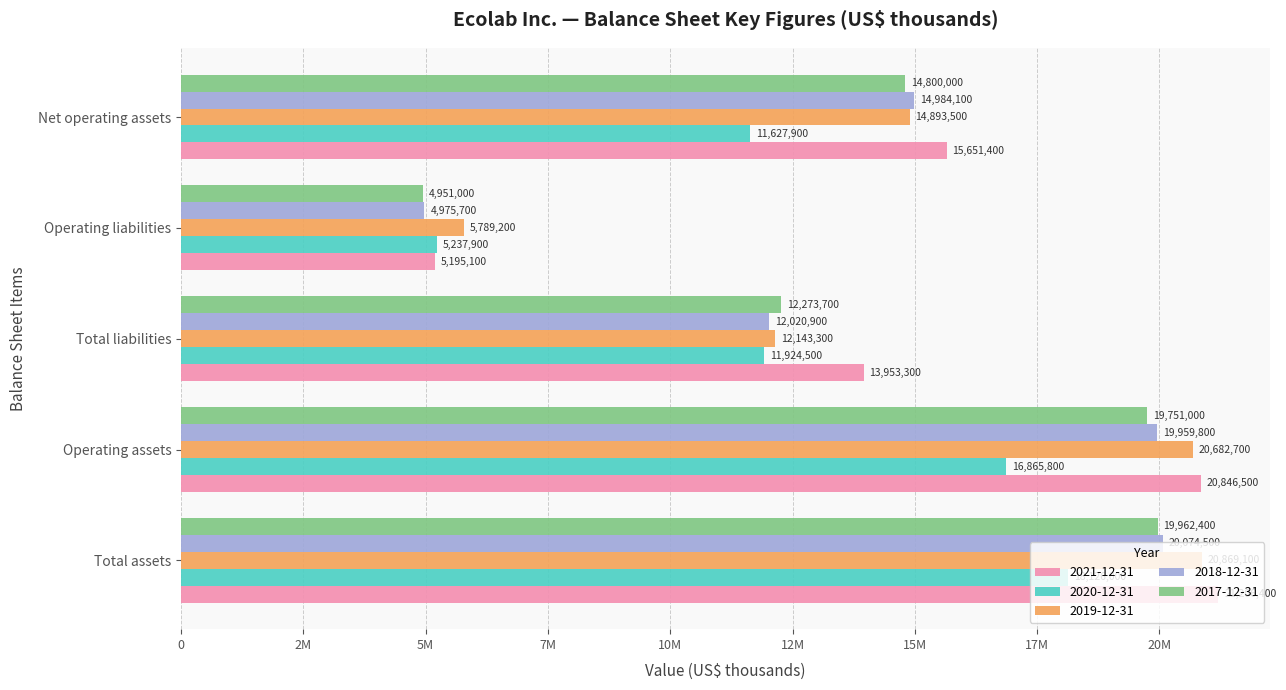

Reading right to left, list all the values displayed in this chart.

2021-12-31: Net operating assets=15651400	Operating liabilities=5195100	Total liabilities=13953300	Operating assets=20846500	Total assets=21206400
2020-12-31: Net operating assets=11627900	Operating liabilities=5237900	Total liabilities=11924500	Operating assets=16865800	Total assets=18126000
2019-12-31: Net operating assets=14893500	Operating liabilities=5789200	Total liabilities=12143300	Operating assets=20682700	Total assets=20869100
2018-12-31: Net operating assets=14984100	Operating liabilities=4975700	Total liabilities=12020900	Operating assets=19959800	Total assets=20074500
2017-12-31: Net operating assets=14800000	Operating liabilities=4951000	Total liabilities=12273700	Operating assets=19751000	Total assets=19962400